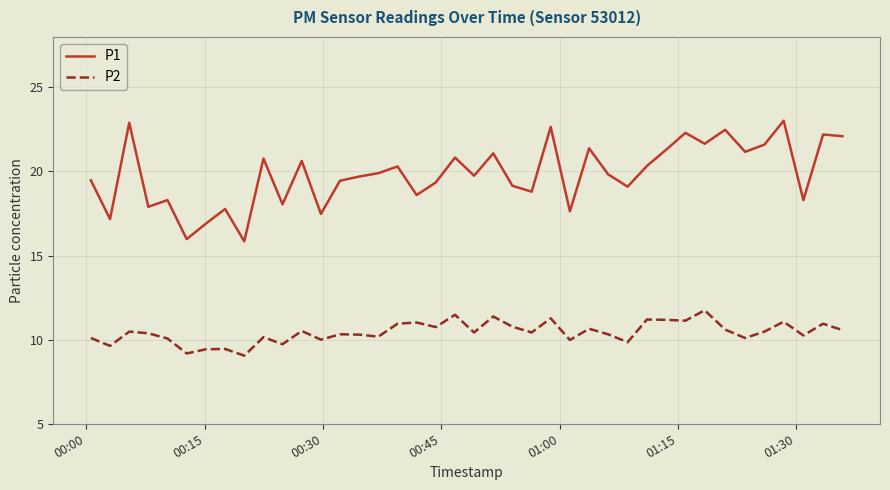

True or false: P1 and P2 cross at least once.

False